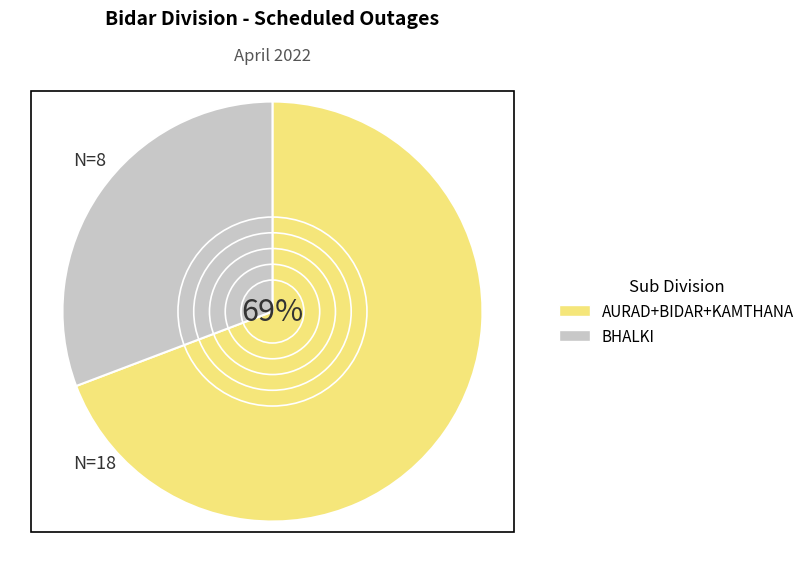

To the nearest percent, what percentage of the pie is BHALKI?

31%